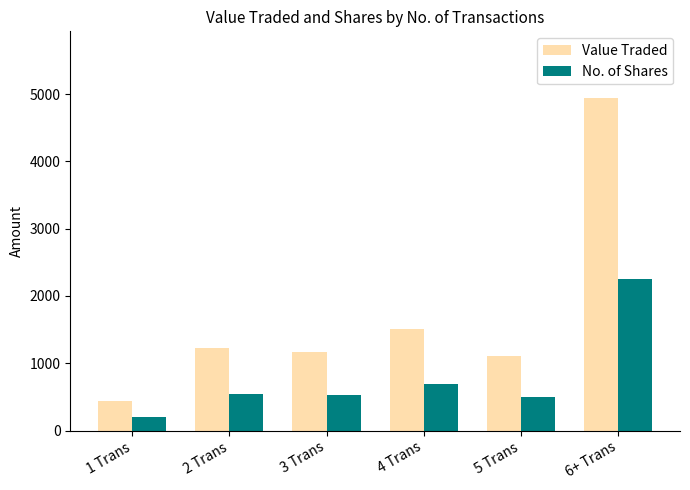

Between 1 Trans and 2 Trans, which series saw the biggest shift?

Value Traded